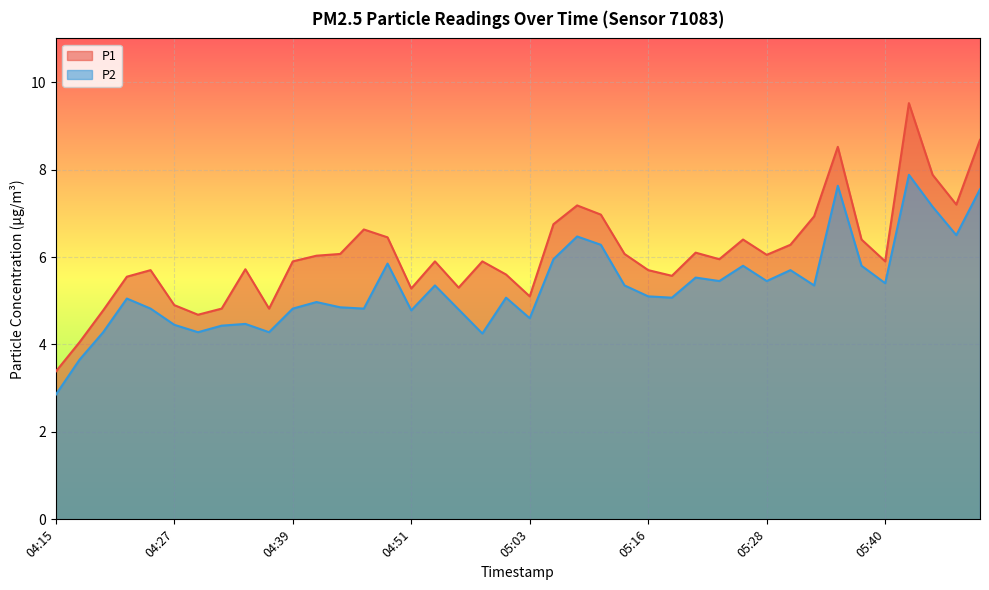

What position from the right is 05:06?

19